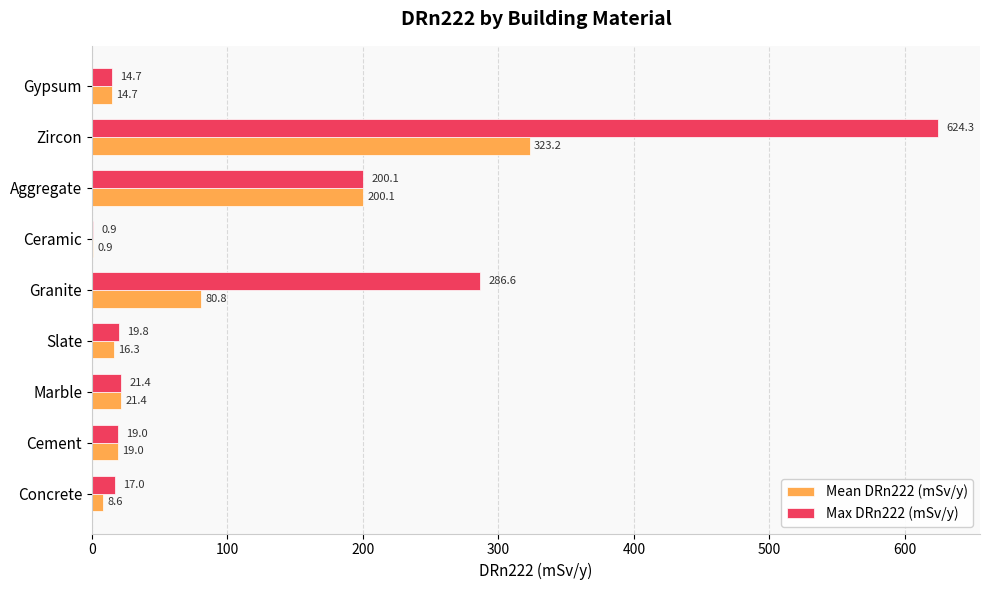

At which category does the chart reach its peak across all series?

Zircon